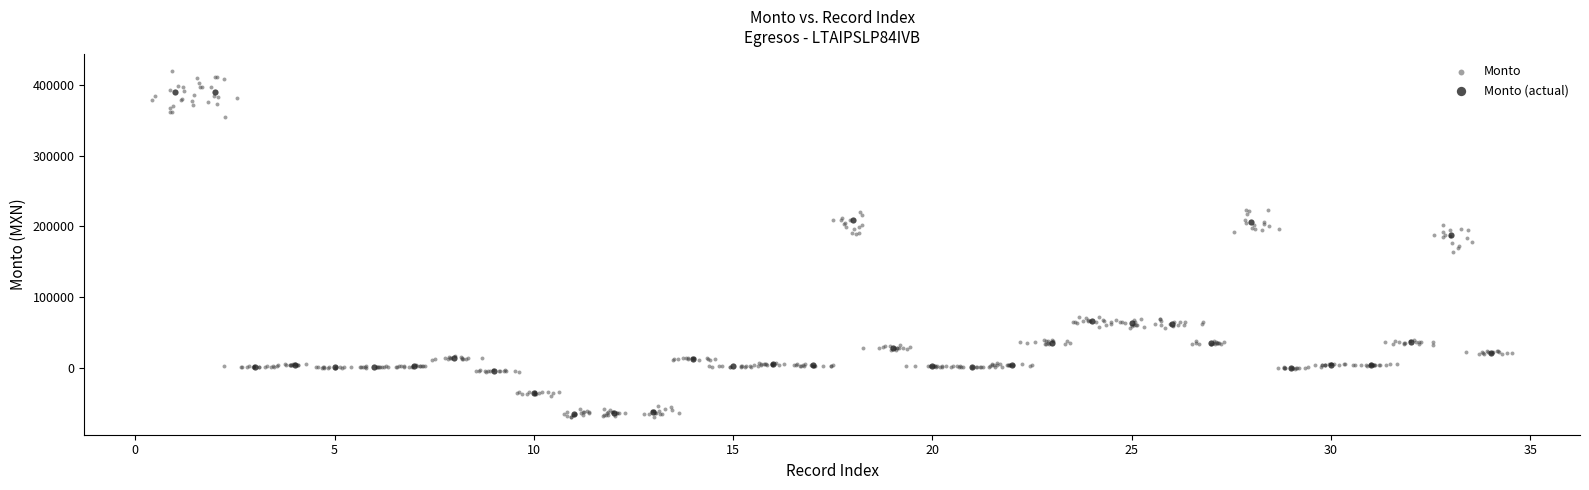

Which series has the widest spread of Y values?

Monto